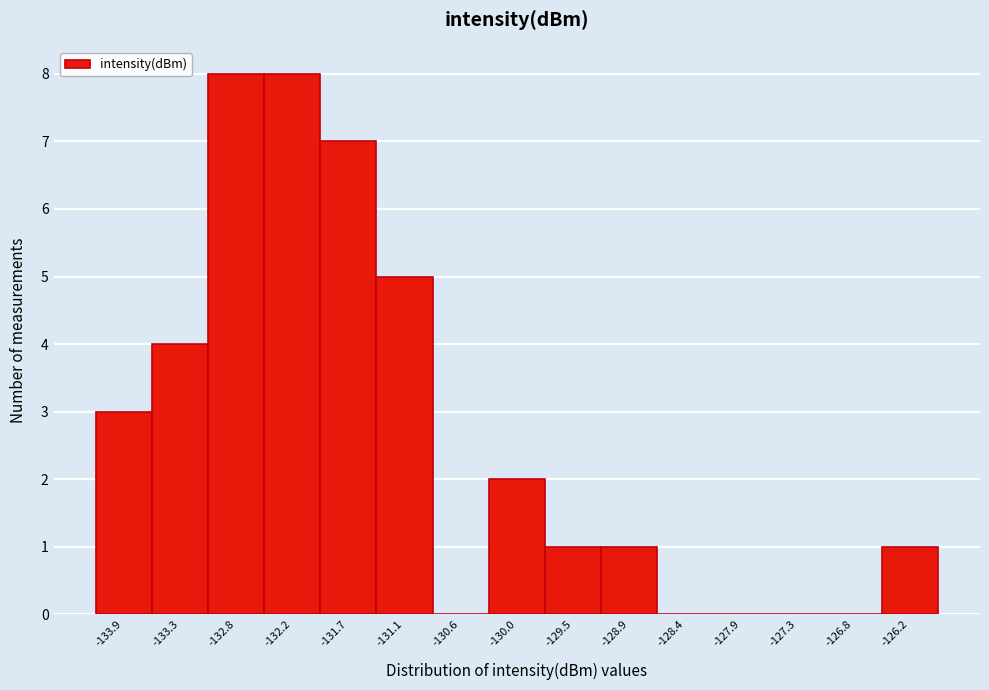

How tall is the bar that spans -133.0 to -132.5 on the x-axis? Neither the bar edges nor the heights are printed on the chart, so give them approximately, as read against the axes.

8